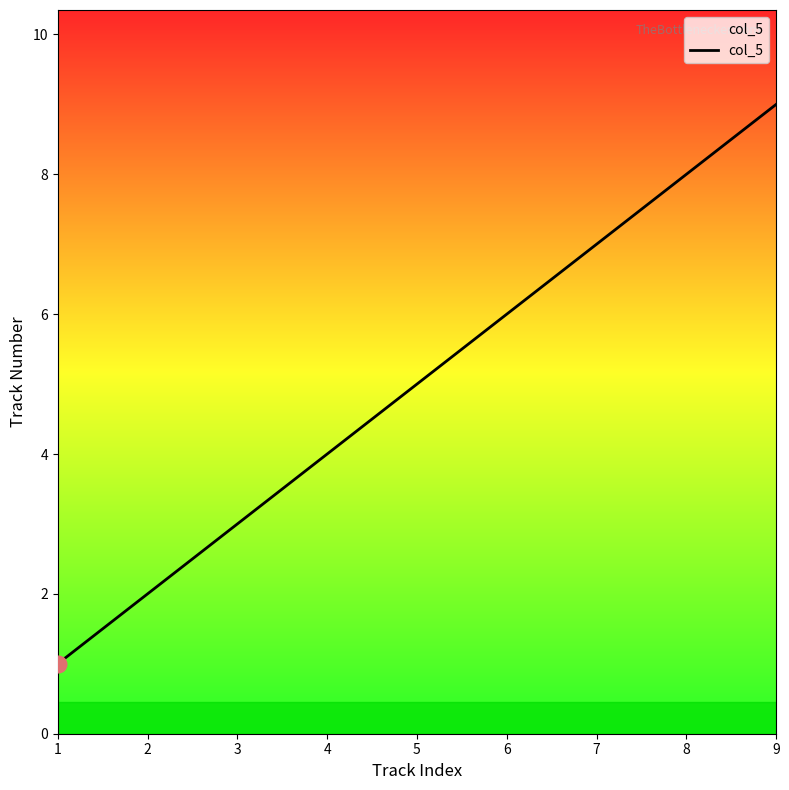

What is the difference between the second highest and second lowest values?

6